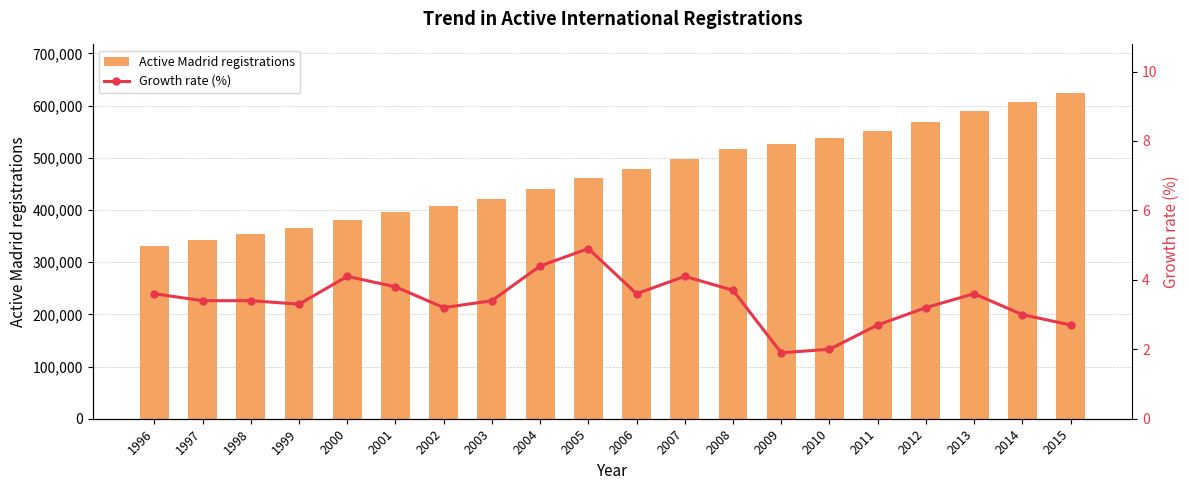

Between 1996 and 2008, which series saw the biggest shift?

Active Madrid registrations